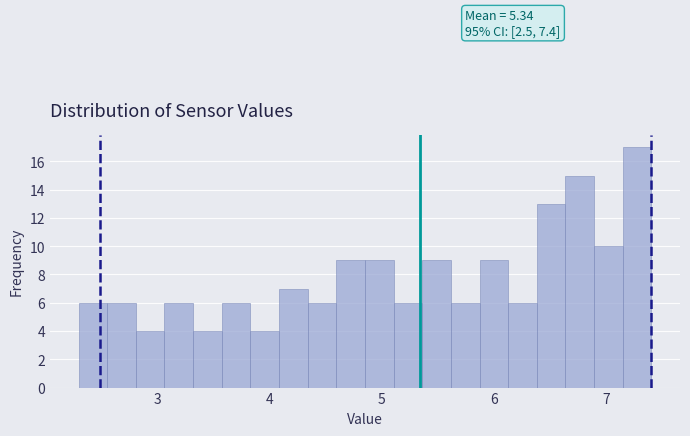

Read against the x-axis, roughly where is the centre of the tallest bar?

7.3